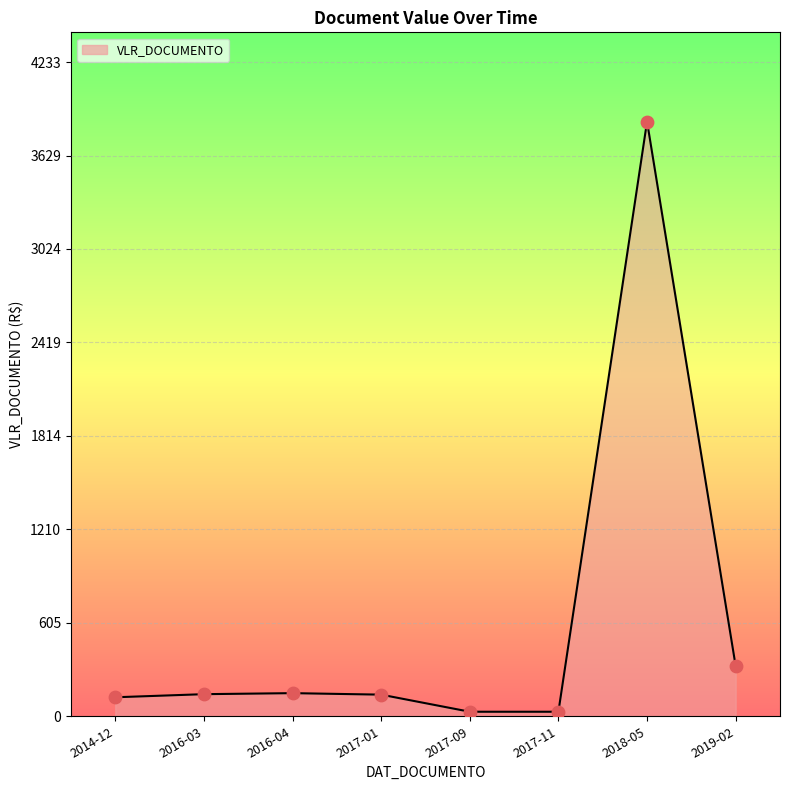

What is the change in value from 2017-09 to 2018-05?

+3819.1